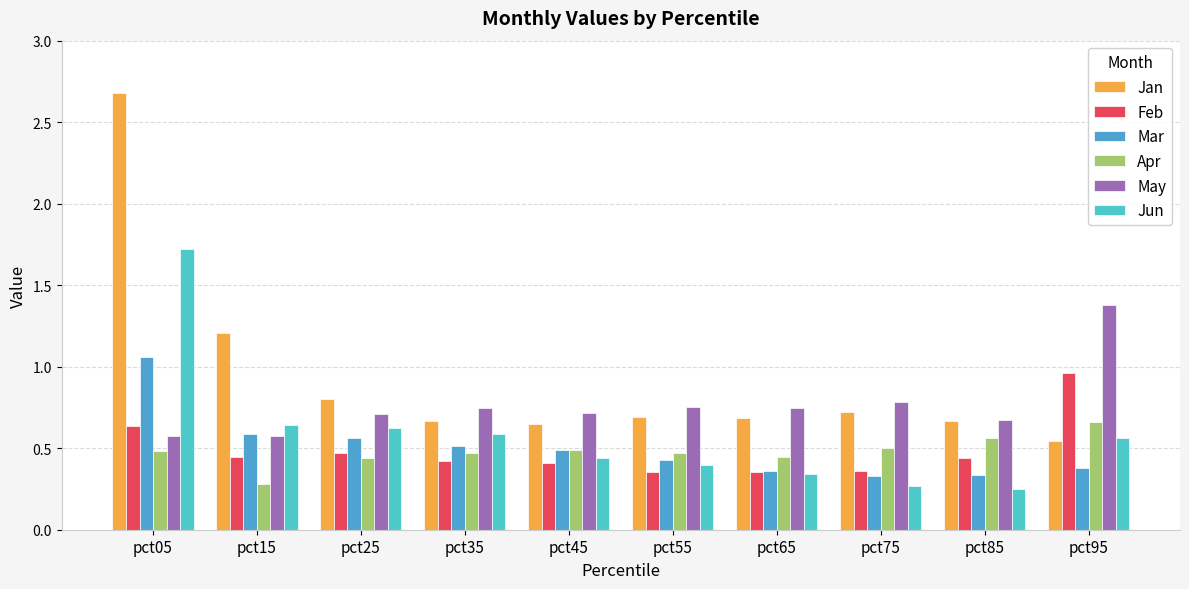

Read the May value at pct15.

0.6